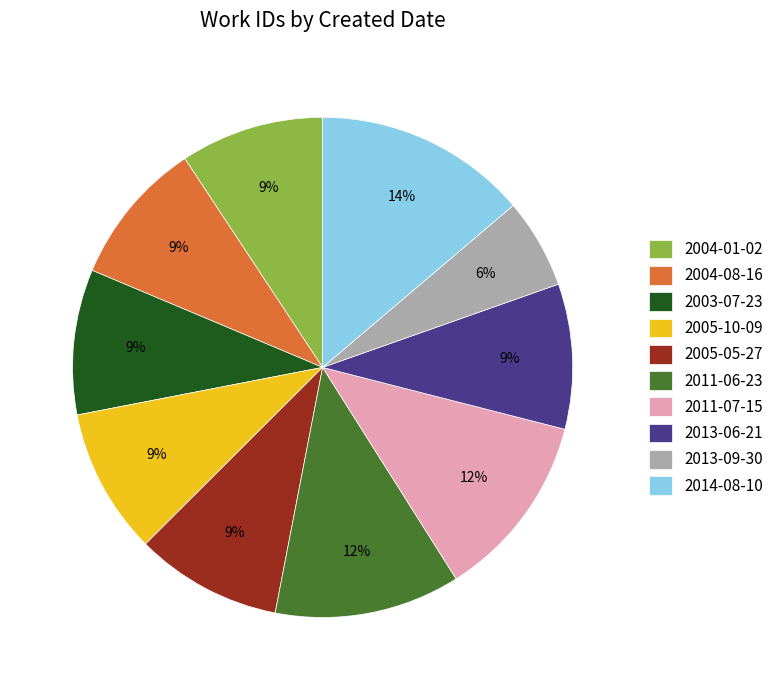

Which category has the biggest portion of the pie?

2014-08-10